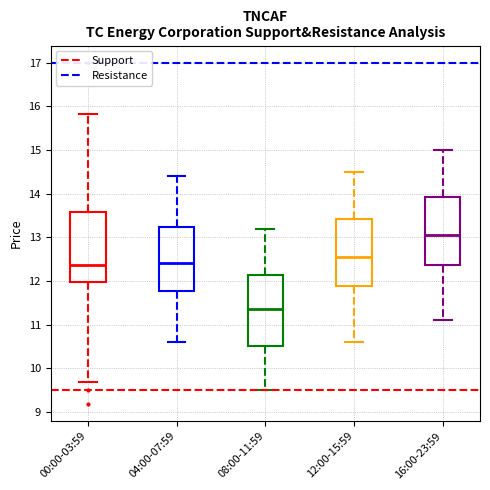

Reading left to right, transcribe this box plot: for each box, give where its median line is, the range the box spans, and where its two whiskers end, as read against the y-axis. The values are not printed on the chart, so give them approximately, as read against the axis.

00:00-03:59: median 12.4, box 12.0 to 13.6, whiskers 9.7 to 15.8
04:00-07:59: median 12.4, box 11.8 to 13.2, whiskers 10.6 to 14.4
08:00-11:59: median 11.4, box 10.5 to 12.1, whiskers 9.5 to 13.2
12:00-15:59: median 12.6, box 11.9 to 13.4, whiskers 10.6 to 14.5
16:00-23:59: median 13.1, box 12.4 to 13.9, whiskers 11.1 to 15.0